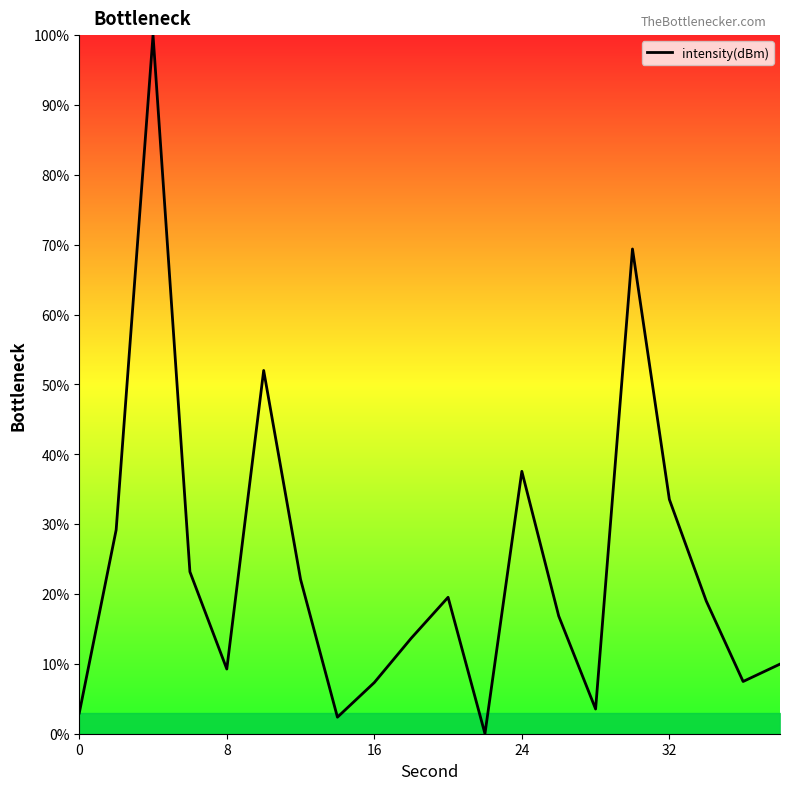

What is the greatest value displayed?

100.0